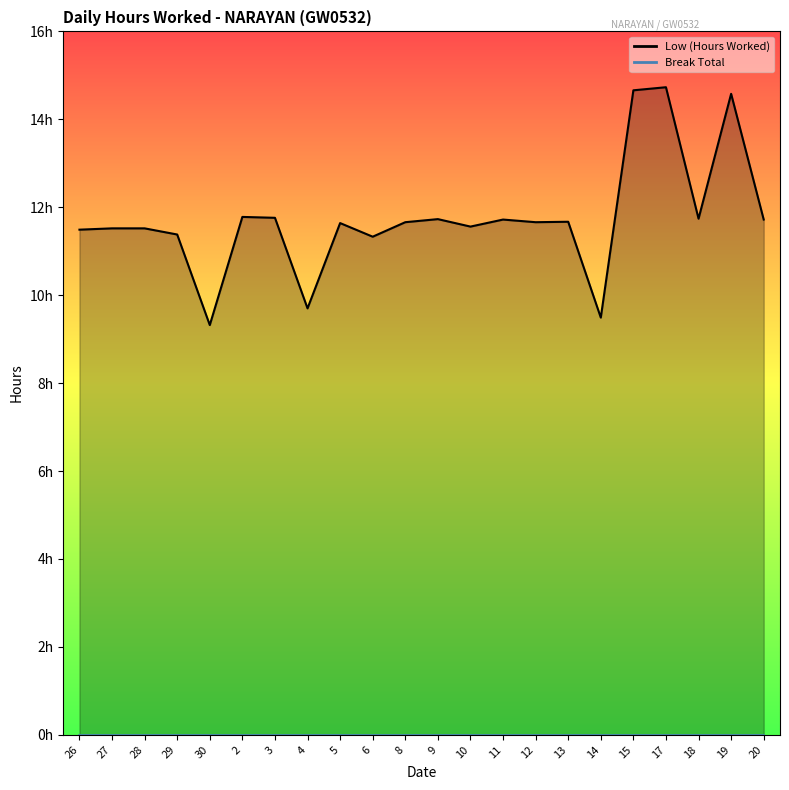

What is the value of the 9th point from the left?

11.6